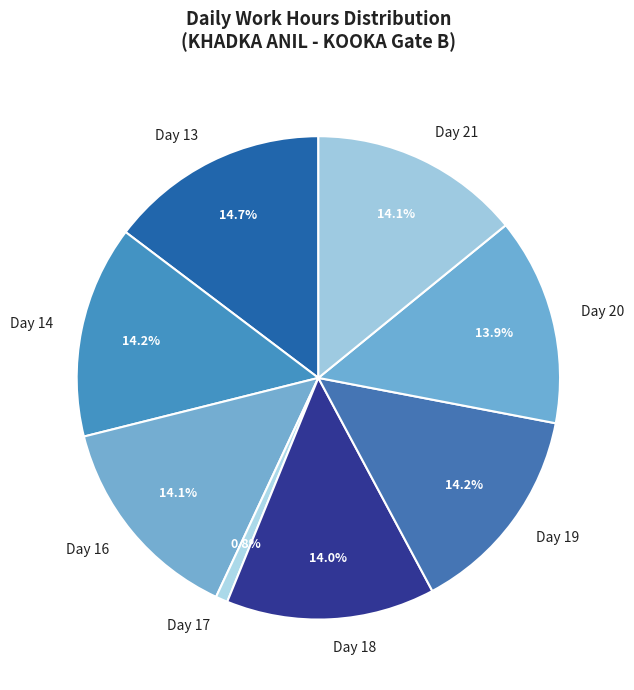

Does any single category account for the majority?

No